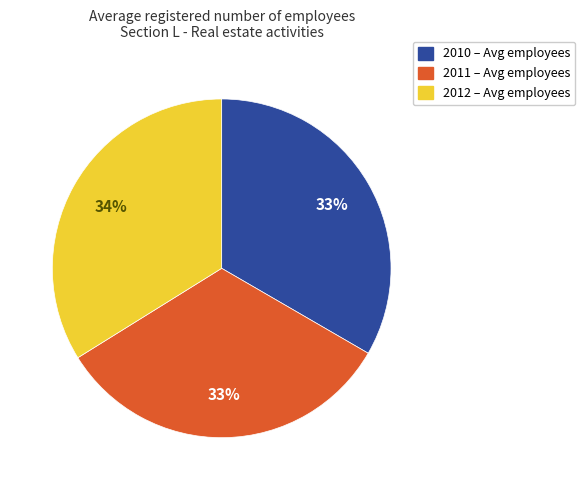

Does any single category account for the majority?

No